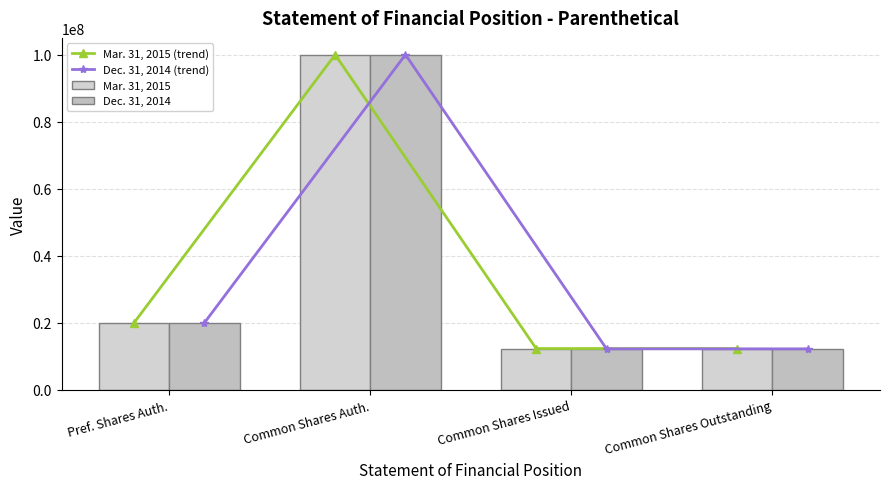

The value of Mar. 31, 2015 at Common Shares Outstanding is 19568960. True or false?

False